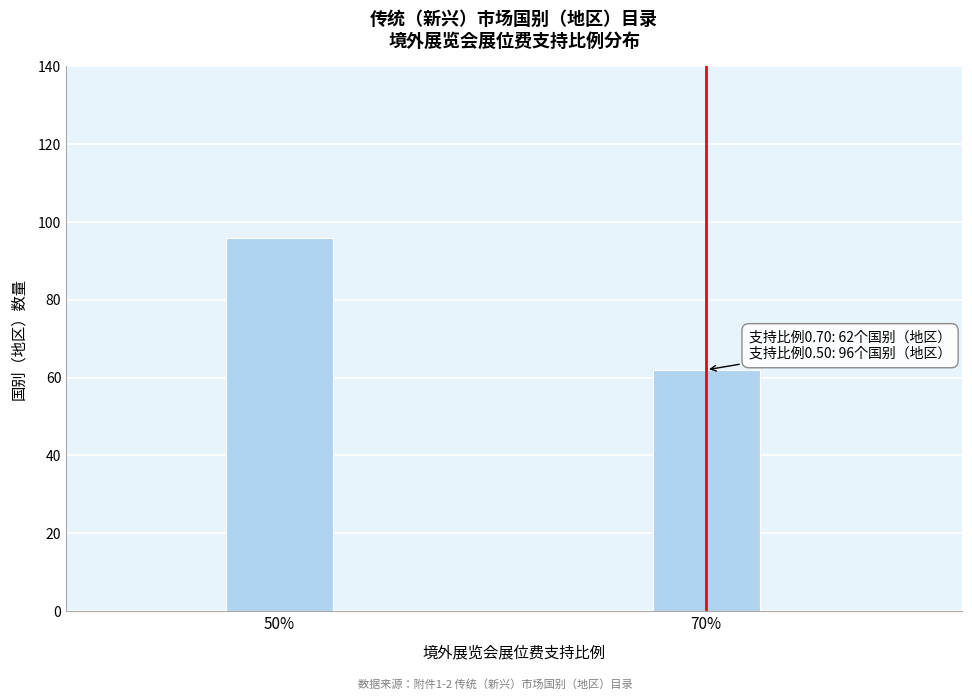

Reading left to right, extract all data points from this chart.

96	62